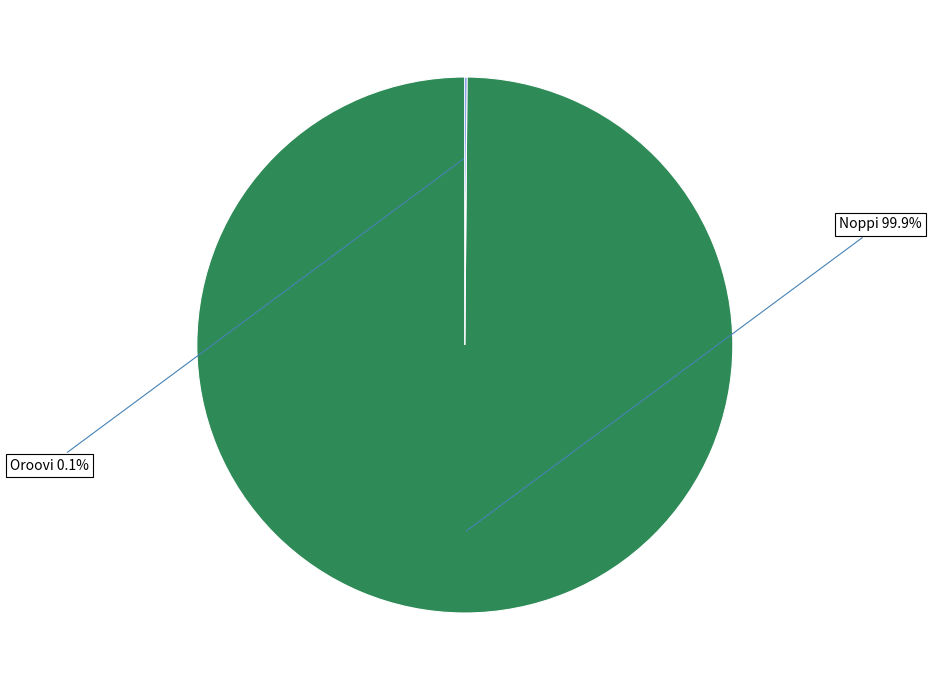

Is there any slice that represents more than half of the pie?

Yes